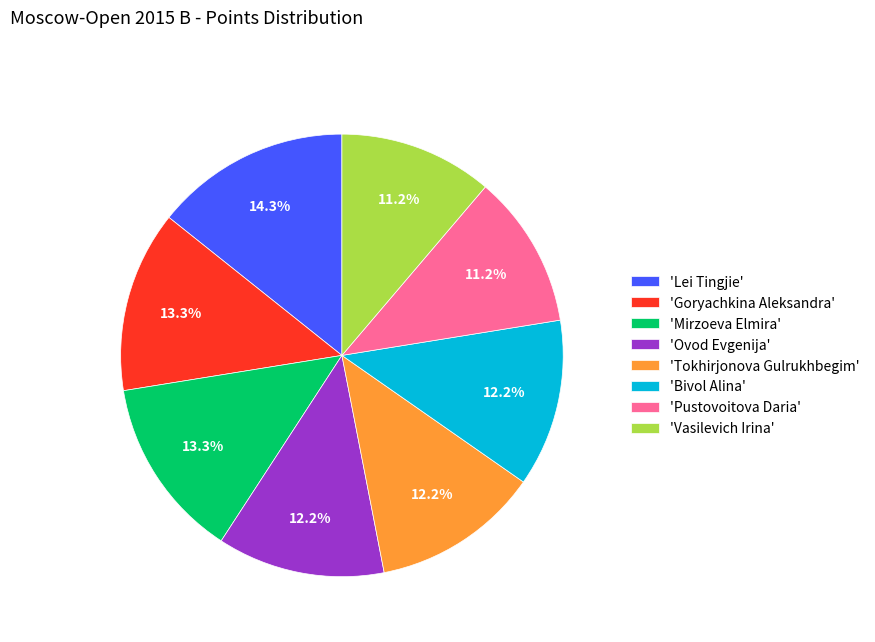

What is the ratio of the value at 'Goryachkina Aleksandra' to the value at 'Lei Tingjie'?

0.9